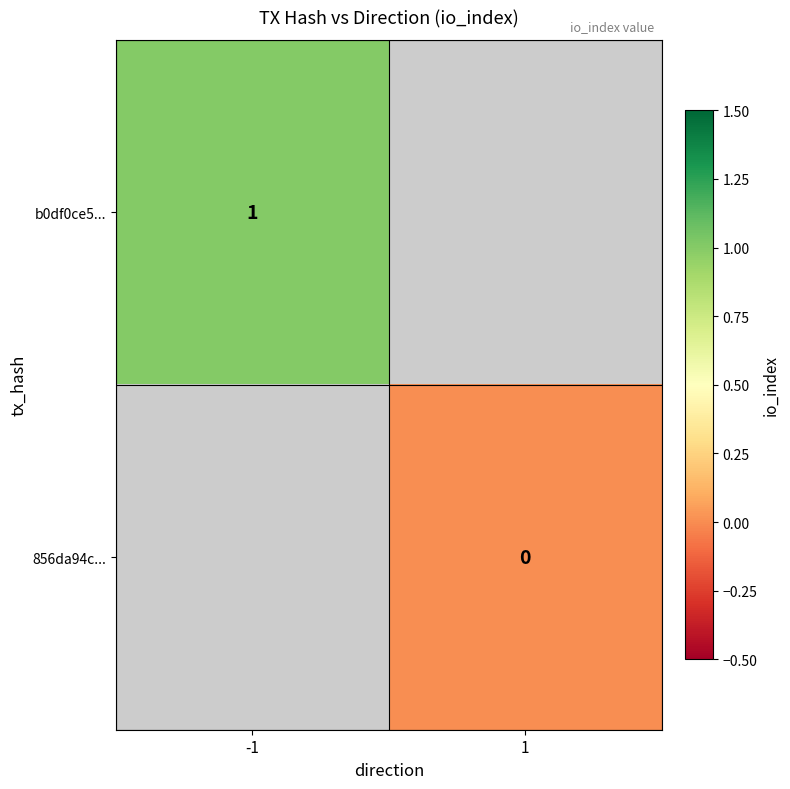

What is the greatest value displayed?

1.0